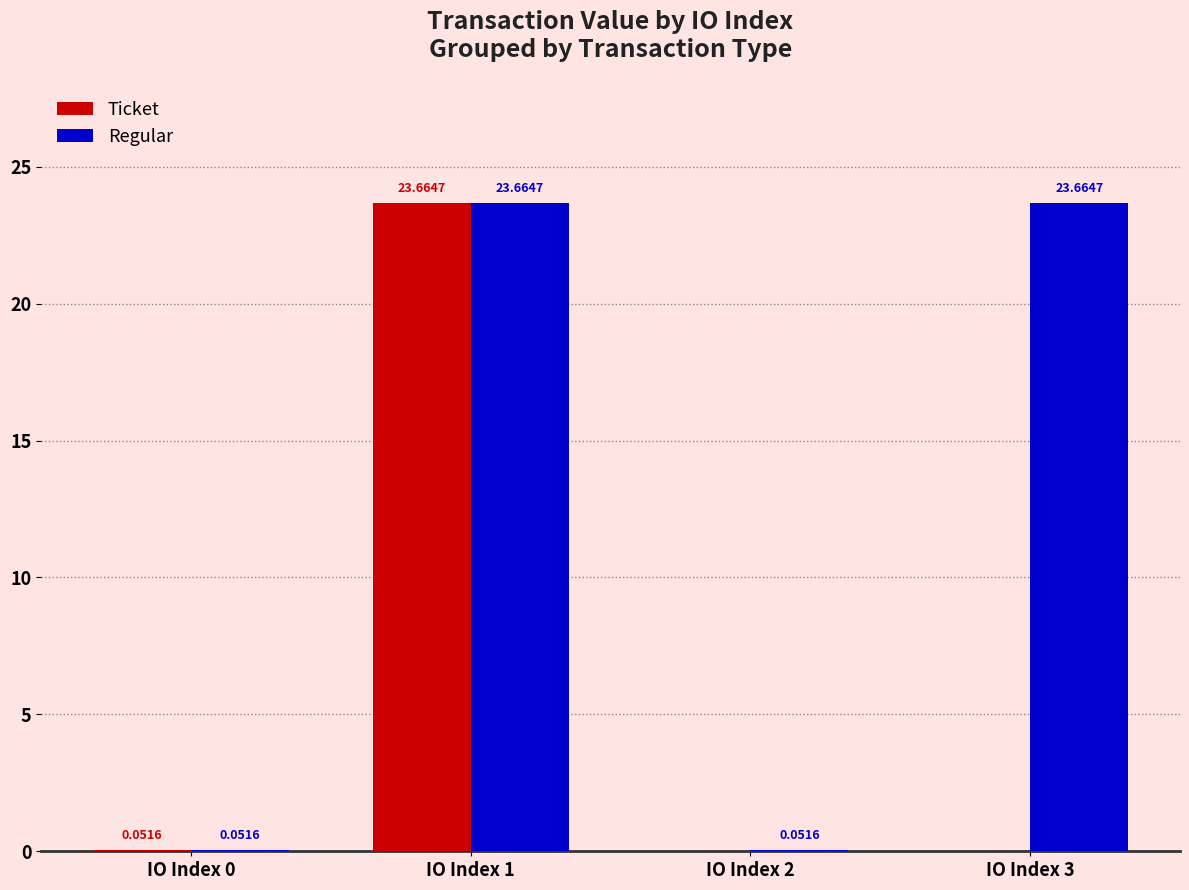

What is the sum of the Ticket values at IO Index 1 and IO Index 3?

23.7